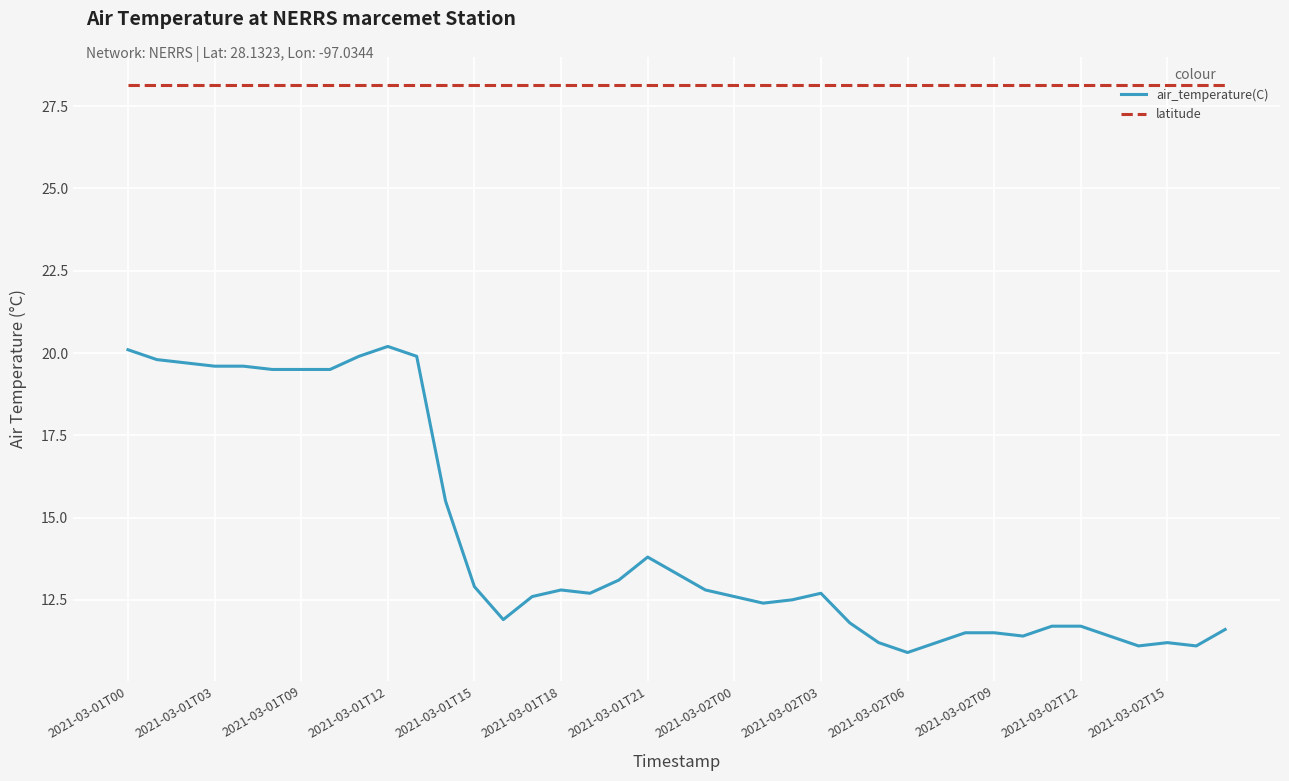

Which series has the largest total across all categories?

latitude